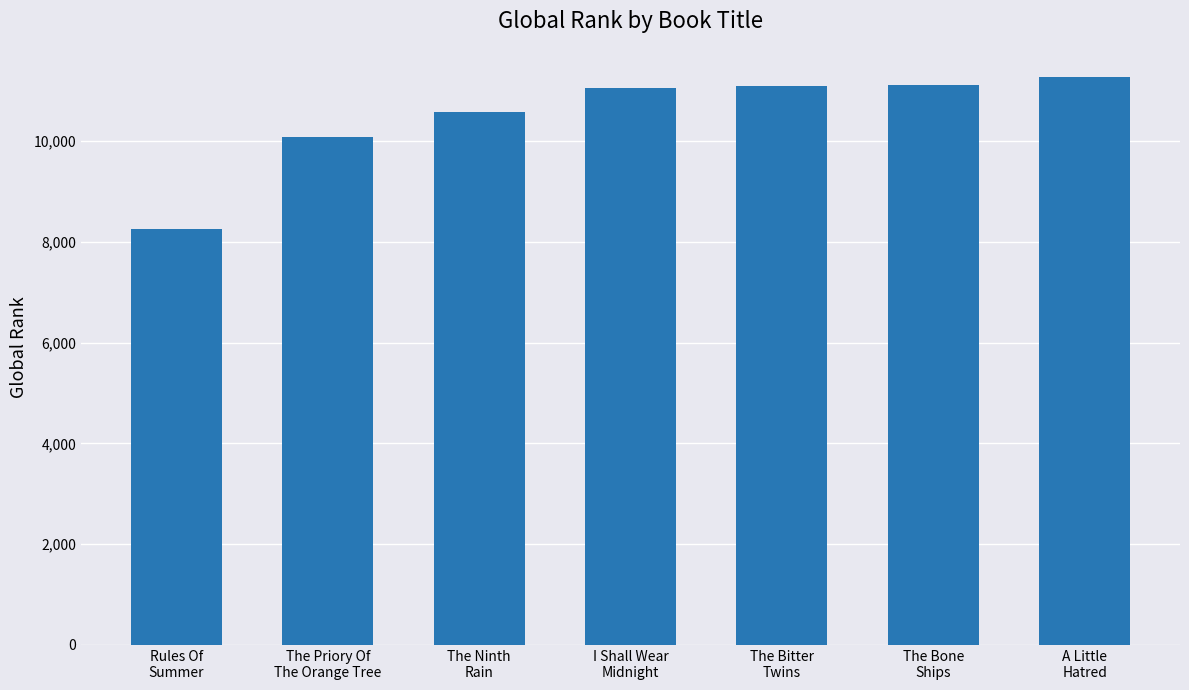

Is it true that the value at The Bone
Ships is 16700?

False